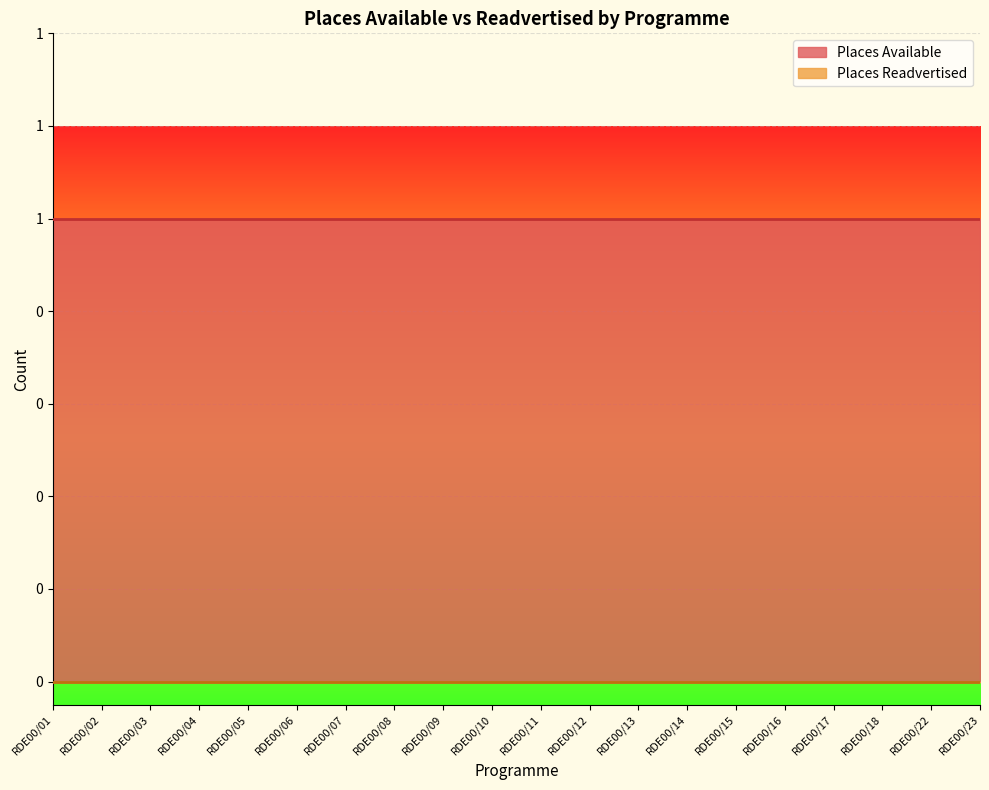

List the series in order of their overall mean, lowest first.

Places Readvertised, Places Available